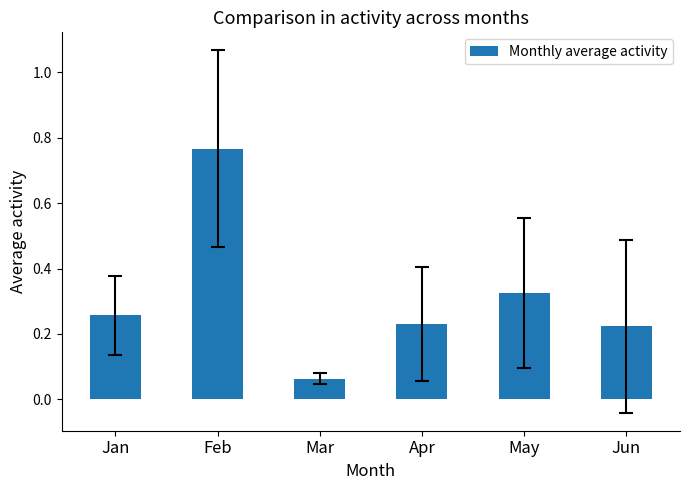

Is it true that the value at Jun is 0.1?

False